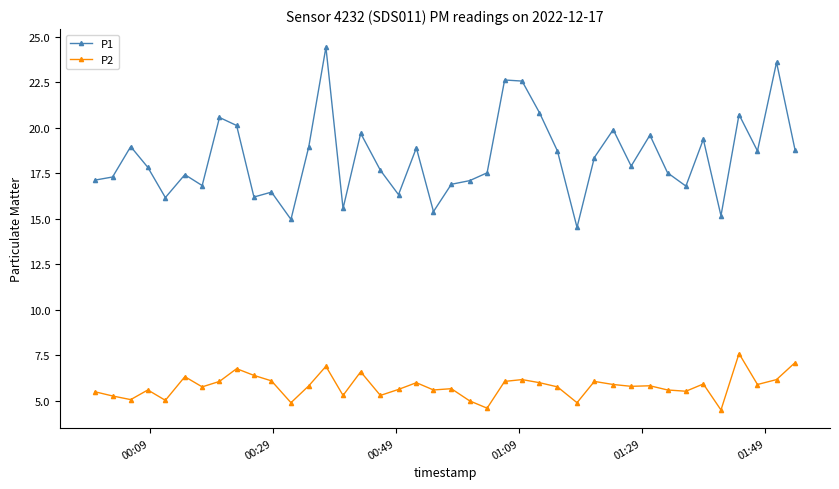

List the series in order of their overall mean, highest first.

P1, P2